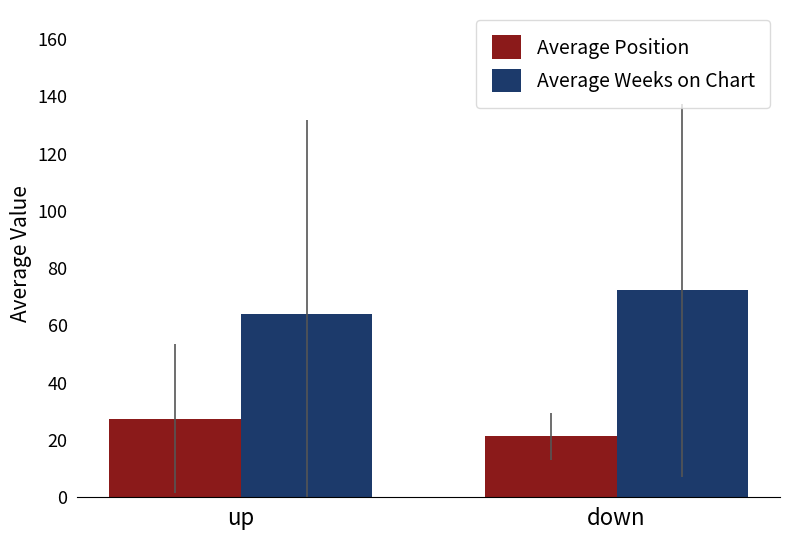

Does the chart contain stacked bars?

No